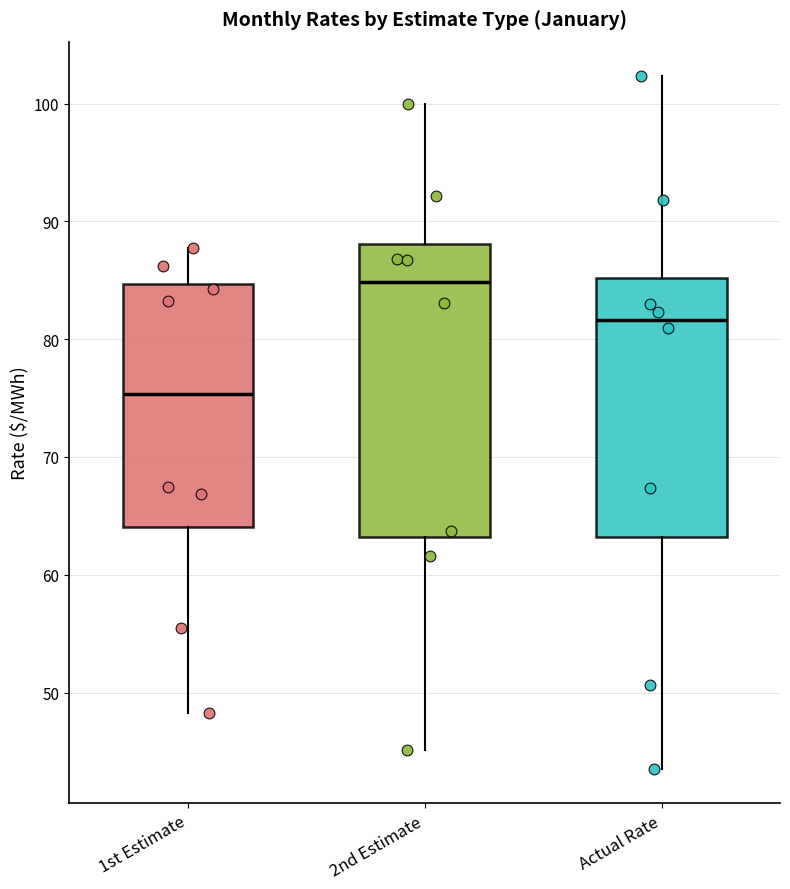

Reading left to right, transcribe this box plot: for each box, give where its median line is, the range the box spans, and where its two whiskers end, as read against the y-axis. The values are not printed on the chart, so give them approximately, as read against the axis.

1st Estimate: median 75, box 64 to 85, whiskers 48 to 88
2nd Estimate: median 85, box 63 to 88, whiskers 45 to 100
Actual Rate: median 82, box 63 to 85, whiskers 44 to 102